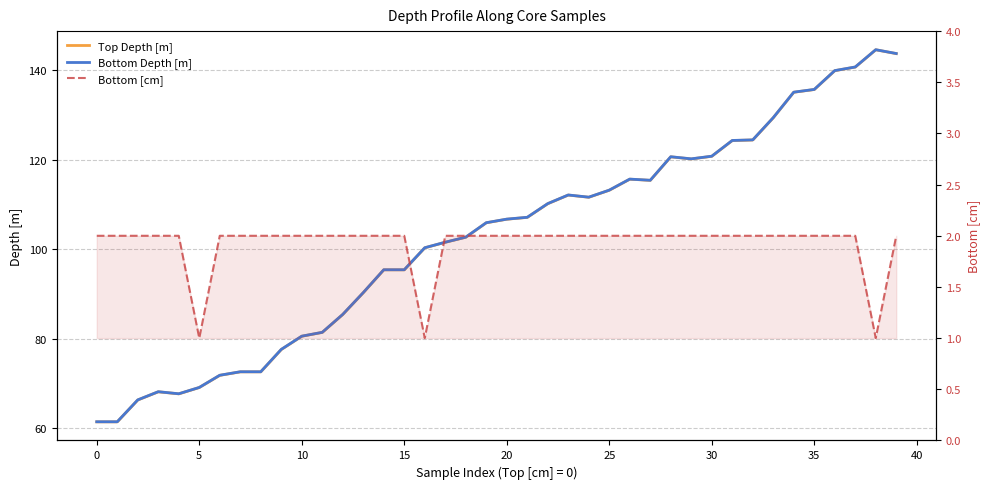

True or false: Top Depth [m] and Bottom Depth [m] intersect in this chart.

False